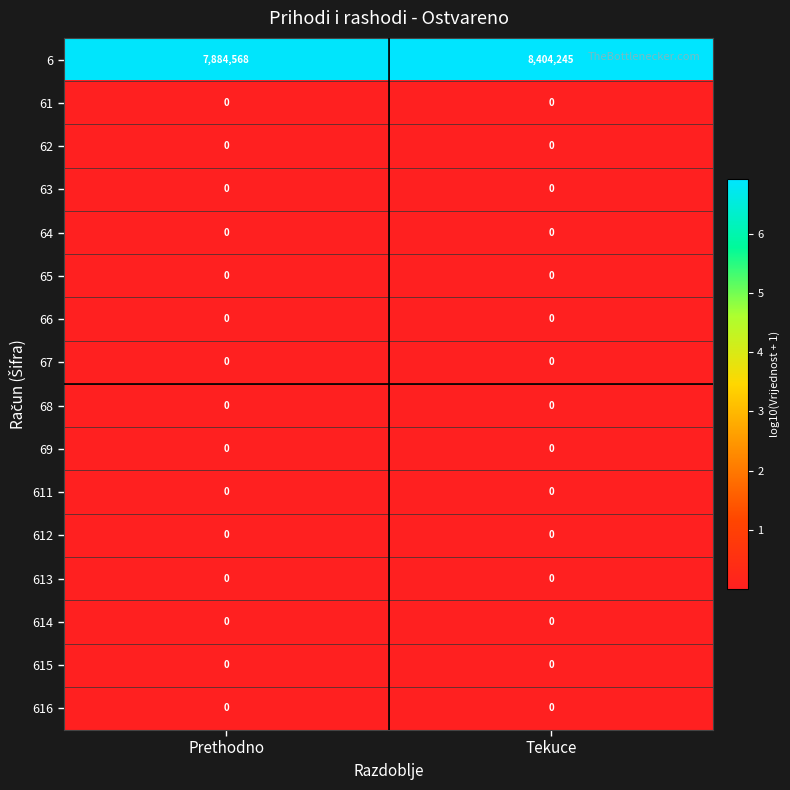

Which series has the largest total across all categories?

6